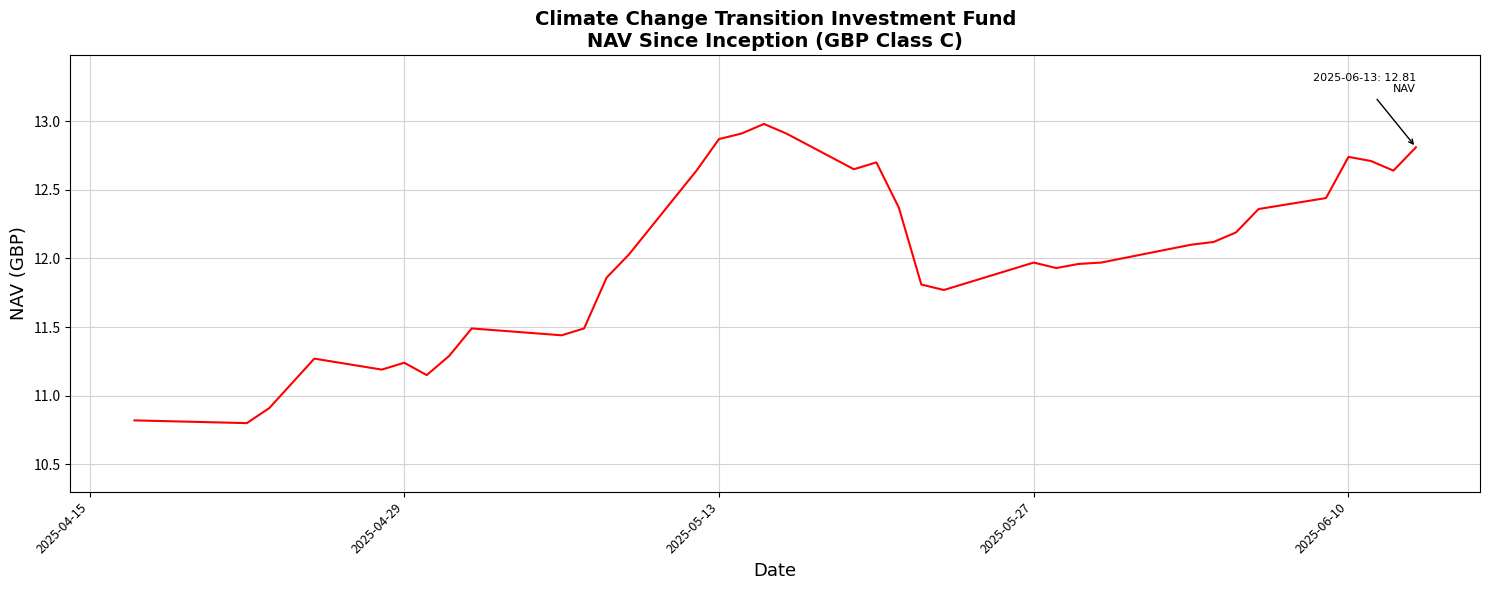

What is the difference between the maximum and minimum values?

2.2